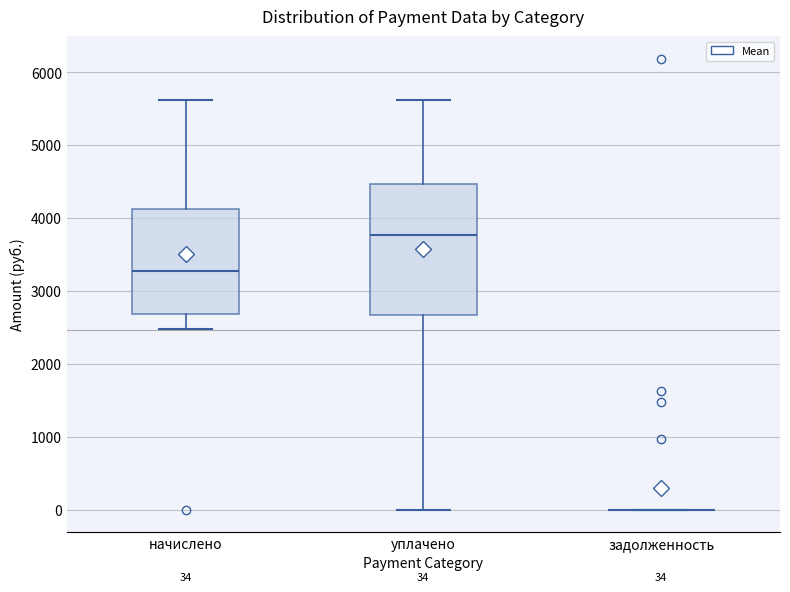

Comparing the boxes themselves (not the whiskers), which one is the tallest?

уплачено